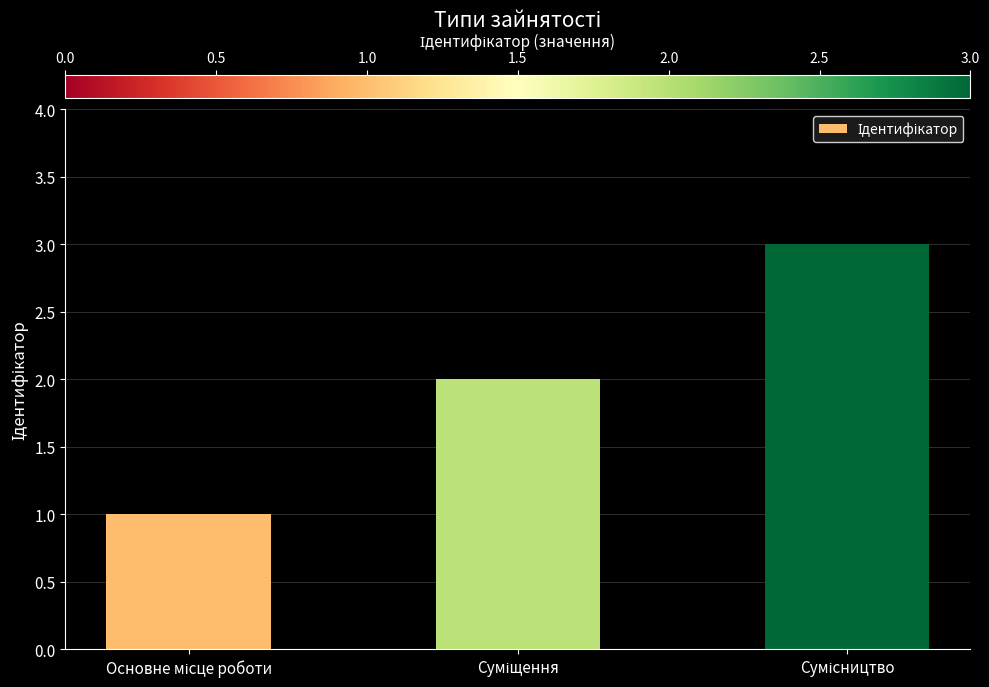

What is the smallest value displayed?

1